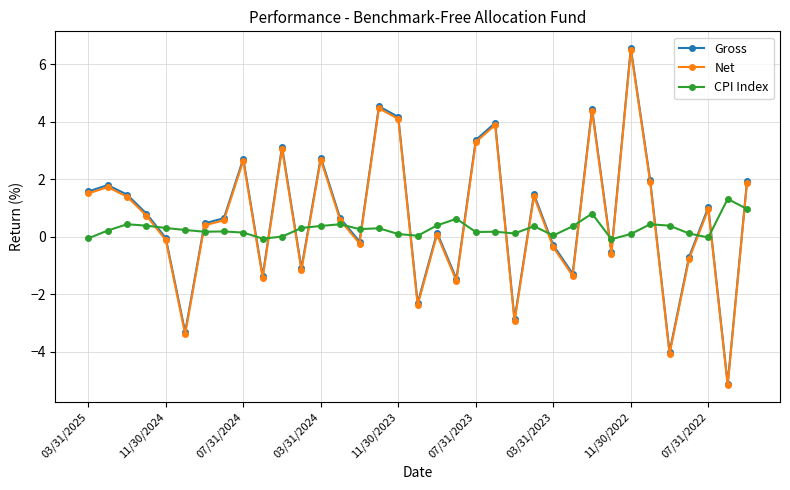

What is the highest value of the Net series?

6.5